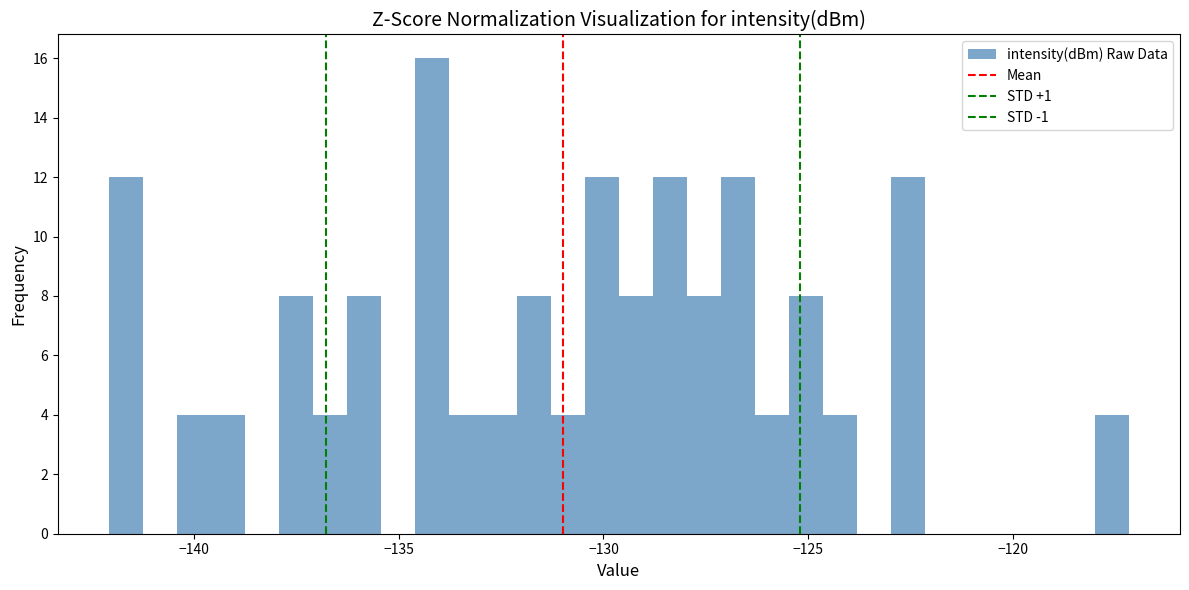

Around what value on the x-axis is the tallest bar? Give the approximate position of its centre, as read against the axis.

-134.0